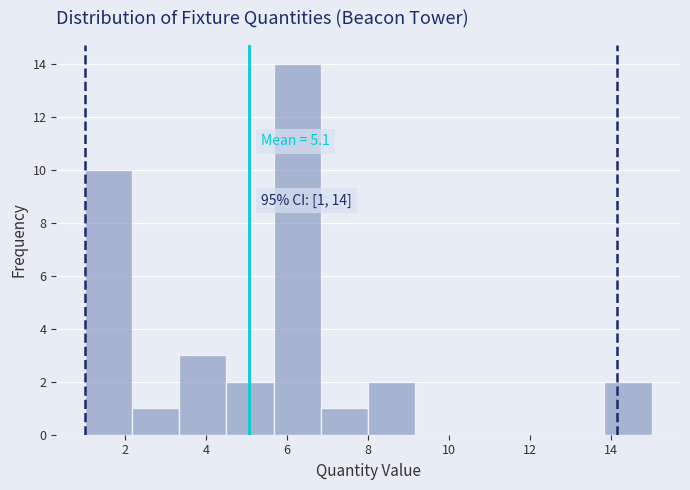

Over which range of the x-axis is the bar tallest?

5.6 to 6.8